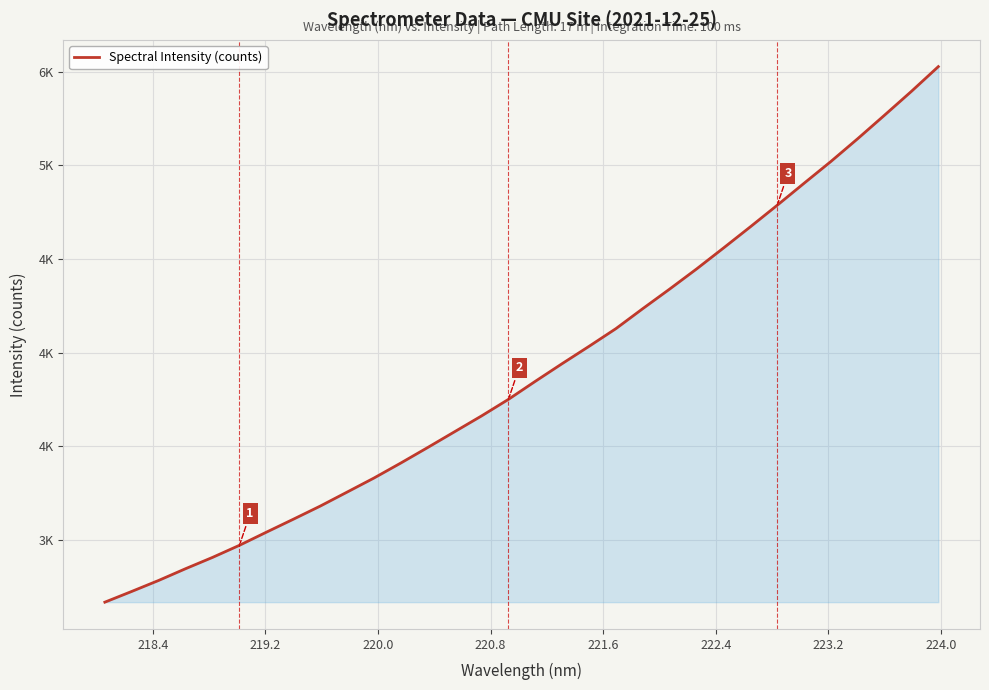

True or false: the data has more than 0 interior local peaks.

False